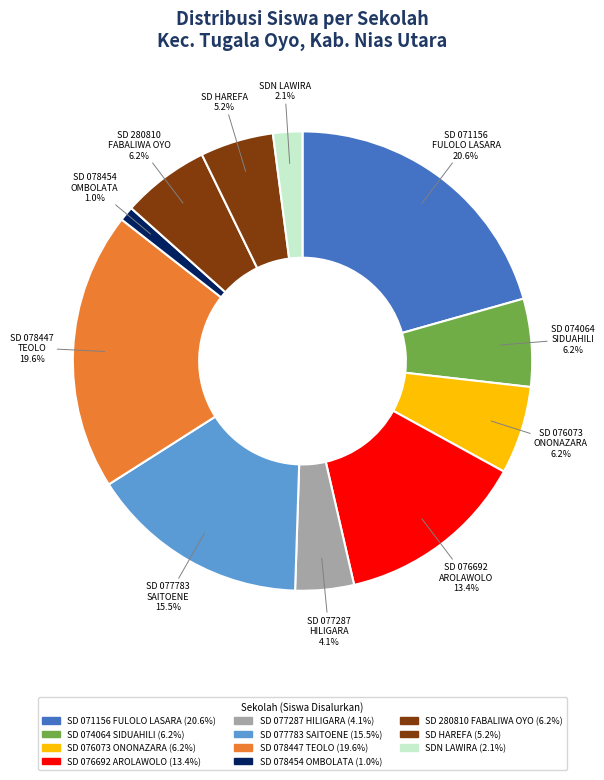

How many slices are in this pie chart?

11